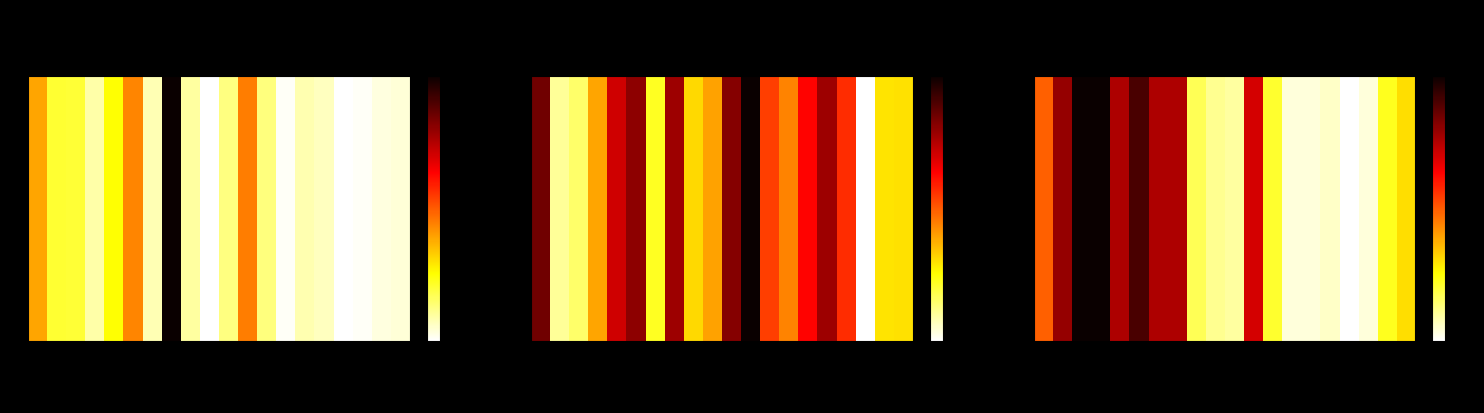

The chart shows a value of 14 at CC010/GeniUncJ. True or false?

False